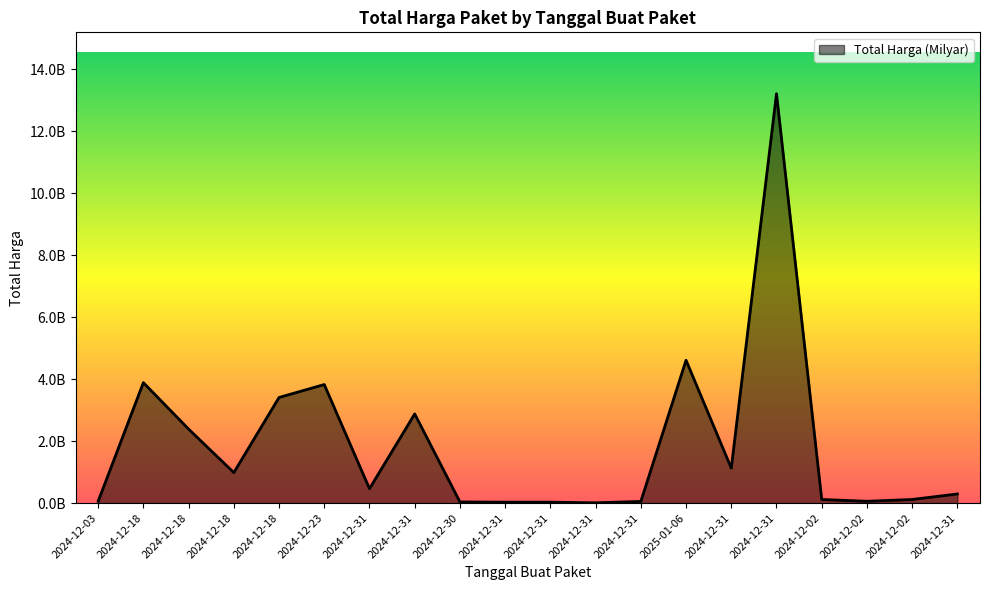

Does the chart have visible grid lines?

No